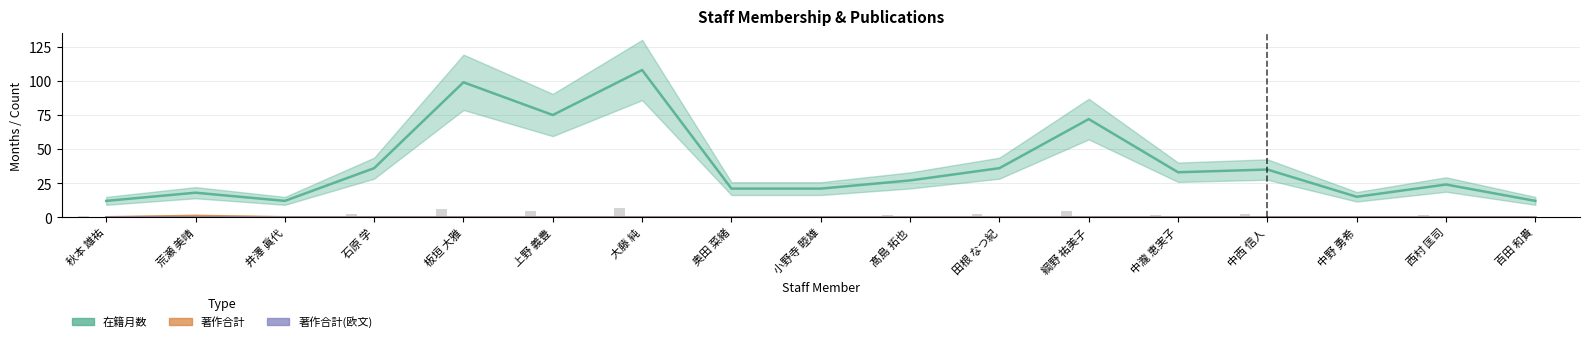

Between 綱野 祐美子 and 板垣 大雅, which is larger?

板垣 大雅